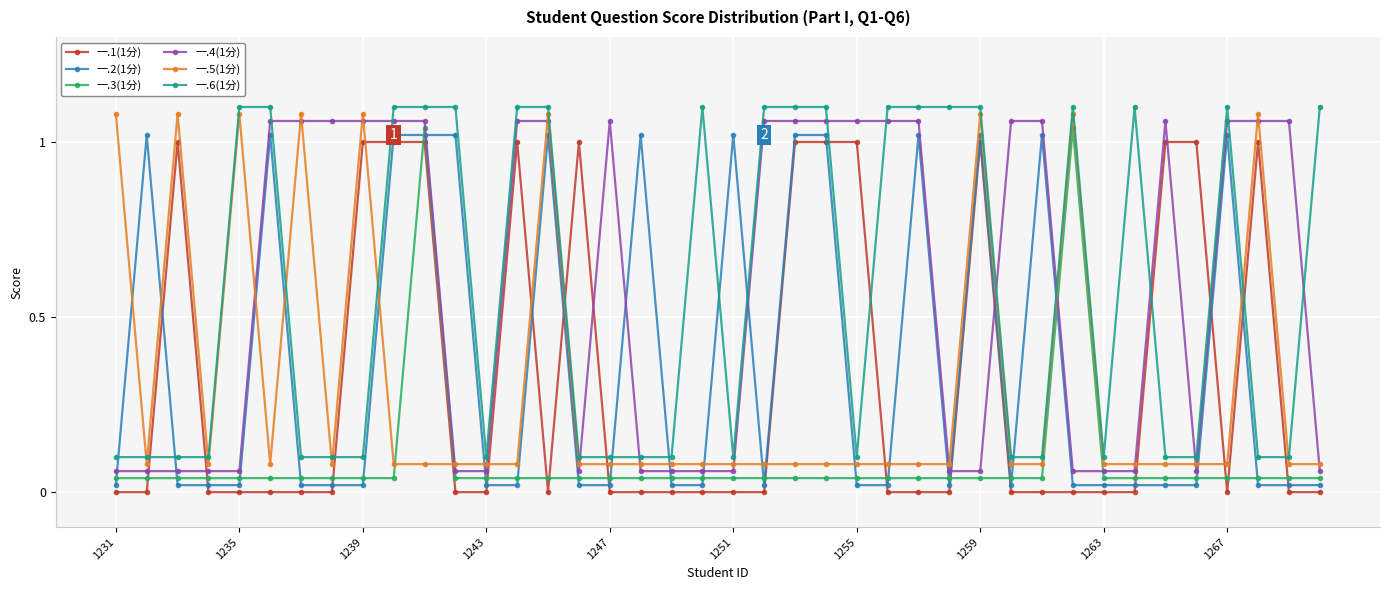

True or false: 一.1(1分) and 一.4(1分) cross at least once.

True